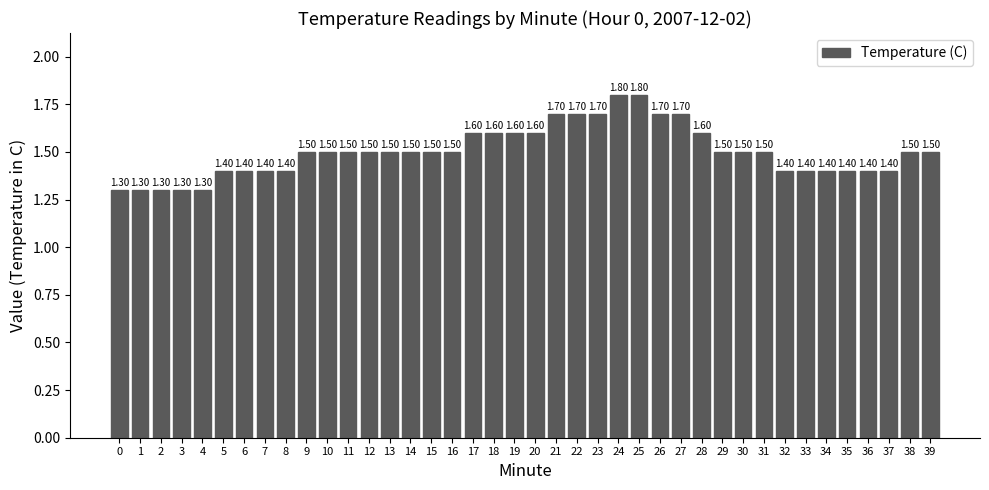

What is the approximate value at 19?

1.6